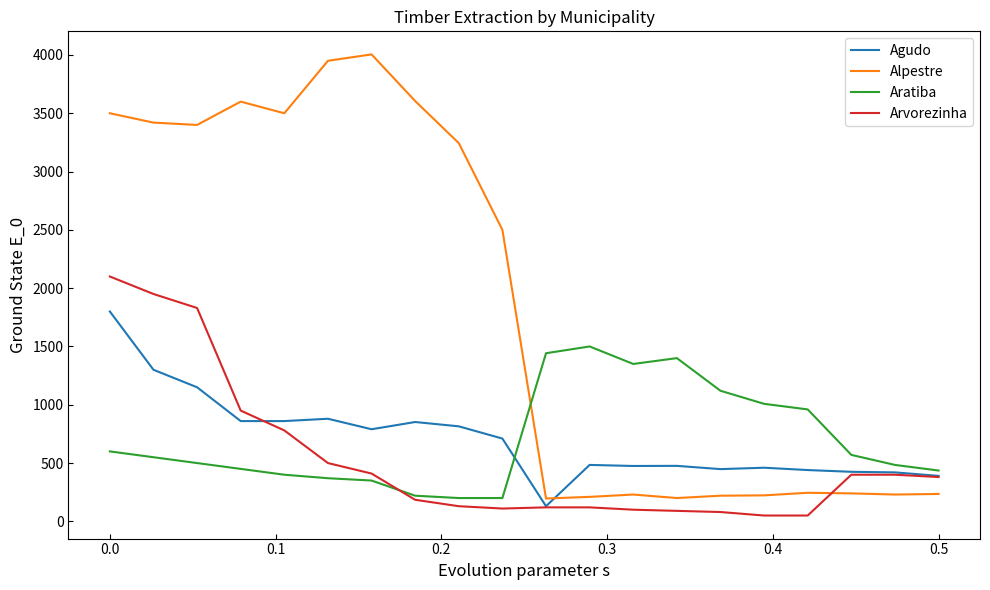

What is the minimum value for Arvorezinha?

50